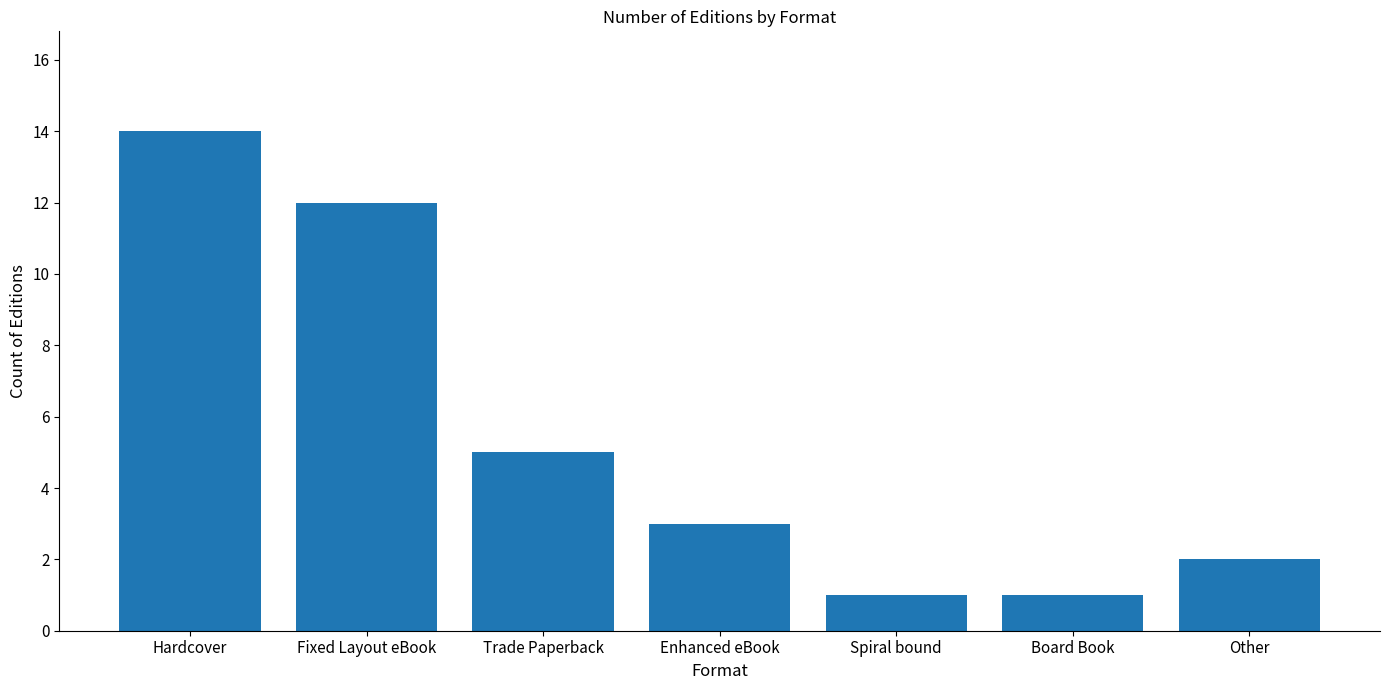

Approximately how many times larger is the value at Fixed Layout eBook compared to Other?

6.0